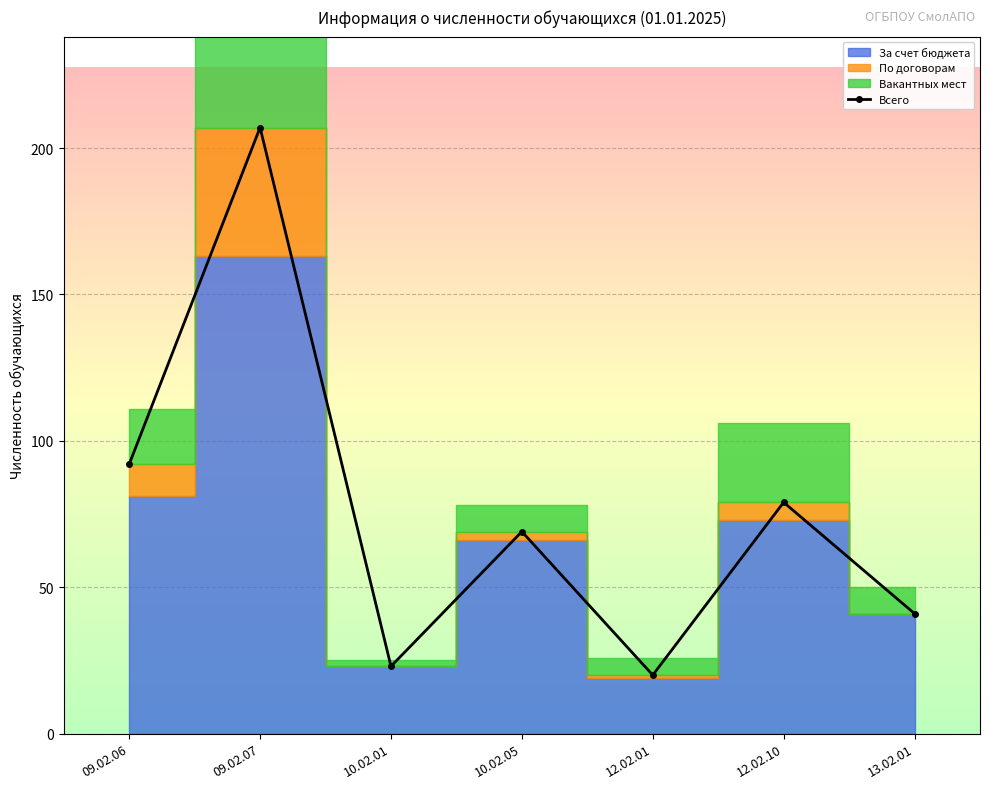

What is the difference between the maximum and minimum values?

187